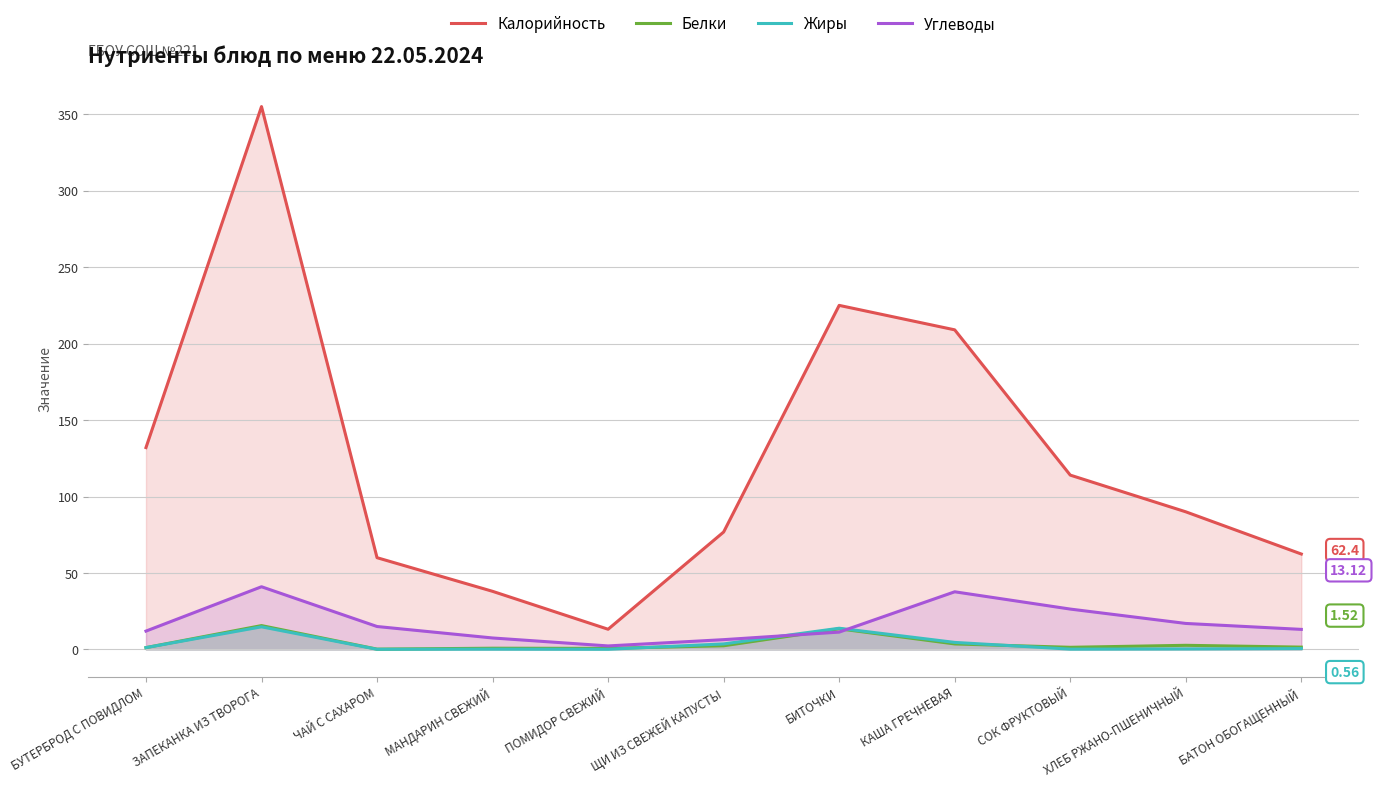

Is it true that Углеводы equals 12.0 at БУТЕРБРОД С ПОВИДЛОМ?

True